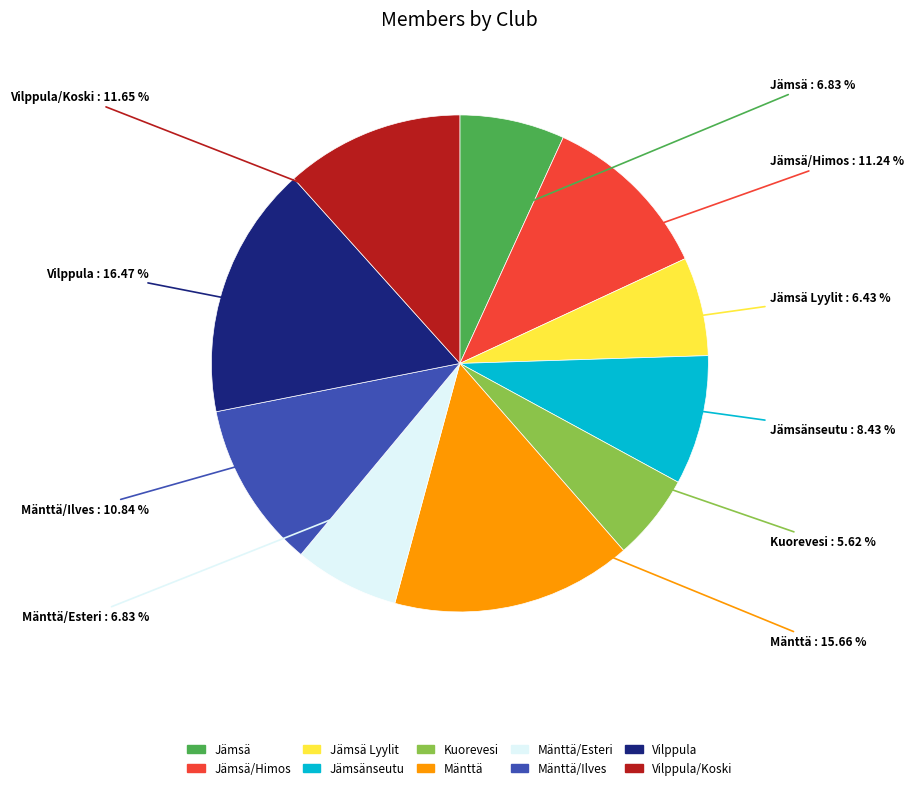

How many slices are in this pie chart?

10